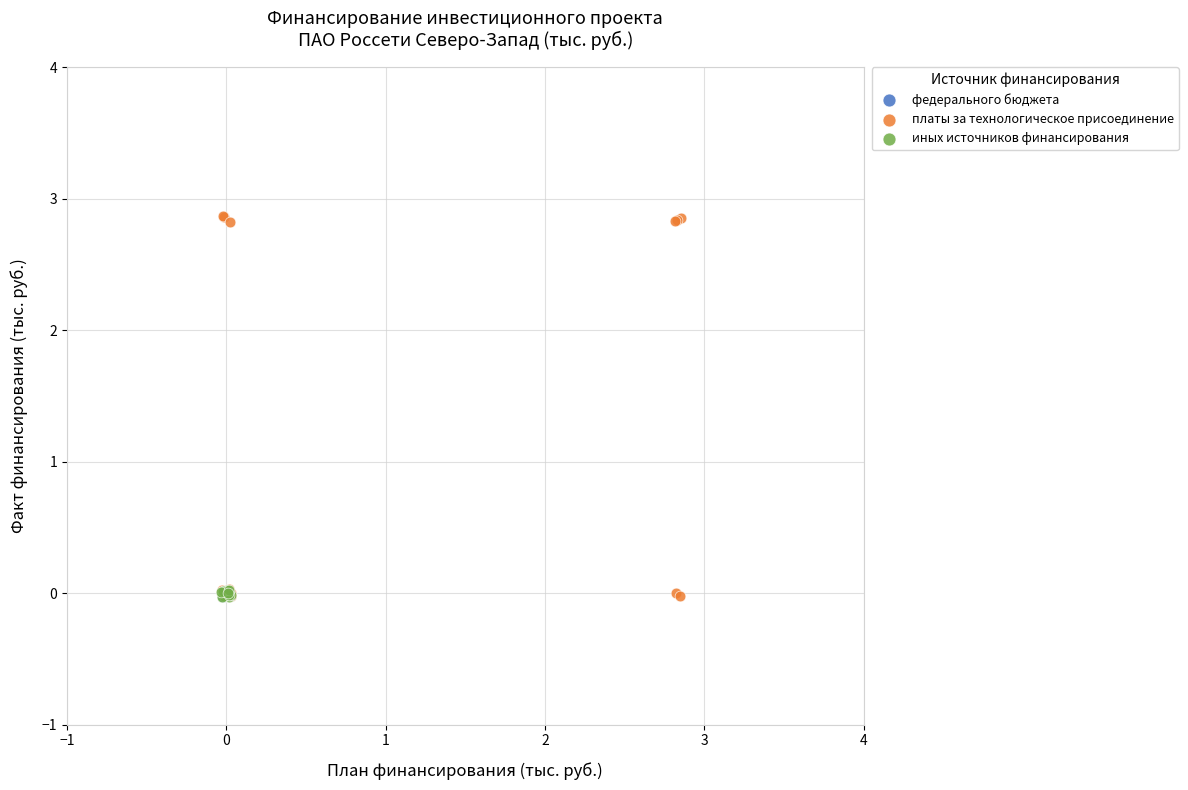

Which series has the largest Y range (max minus min)?

платы за технологическое присоединение